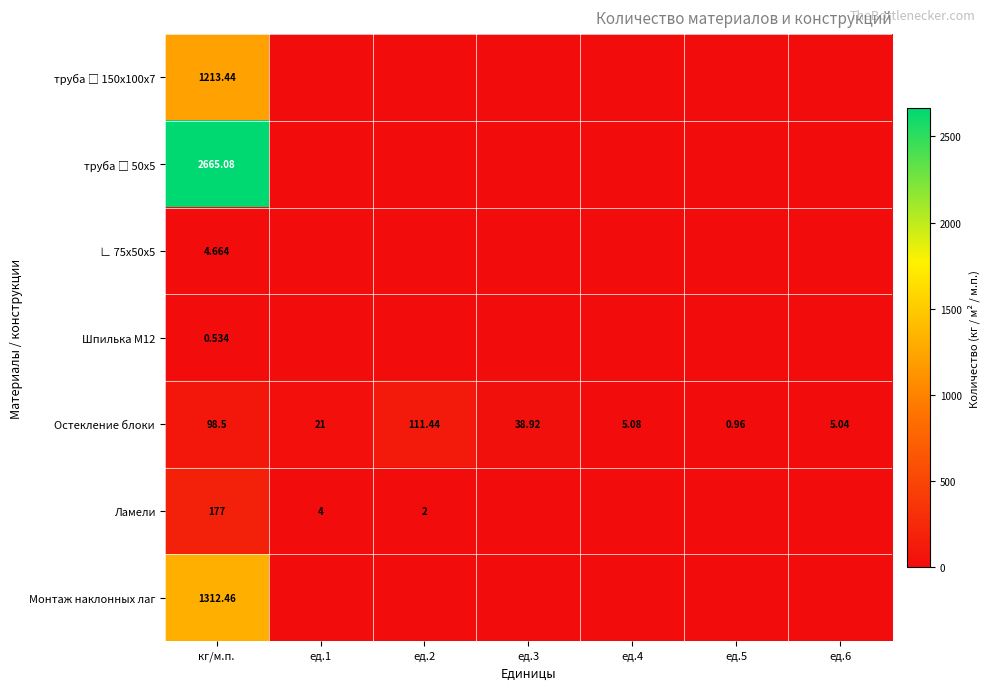

At which label does Остекление блоки reach its minimum?

ед.5